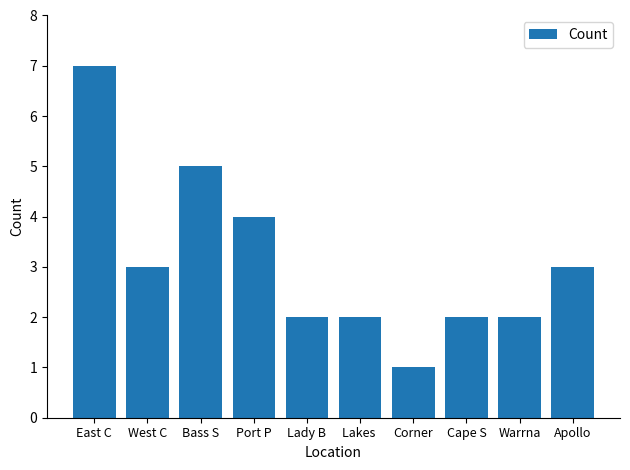

What is the smallest value displayed?

1